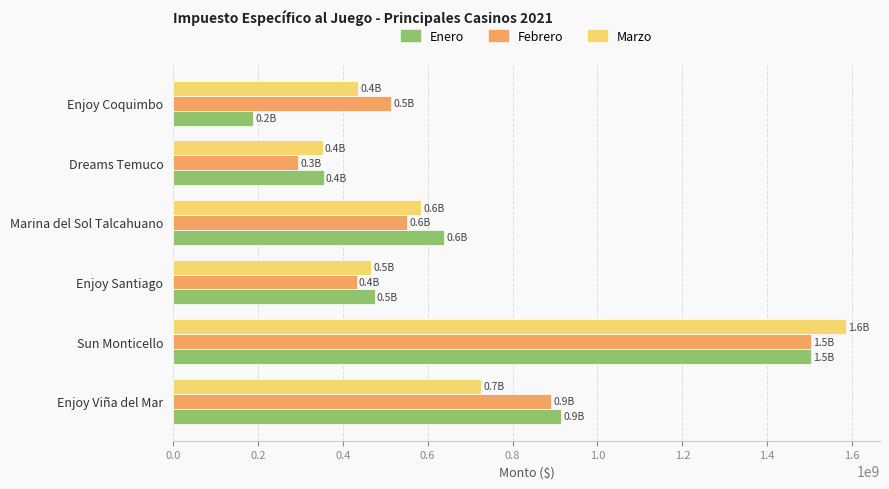

Where is Enero nearest to the value 846048425?

Enjoy Viña del Mar